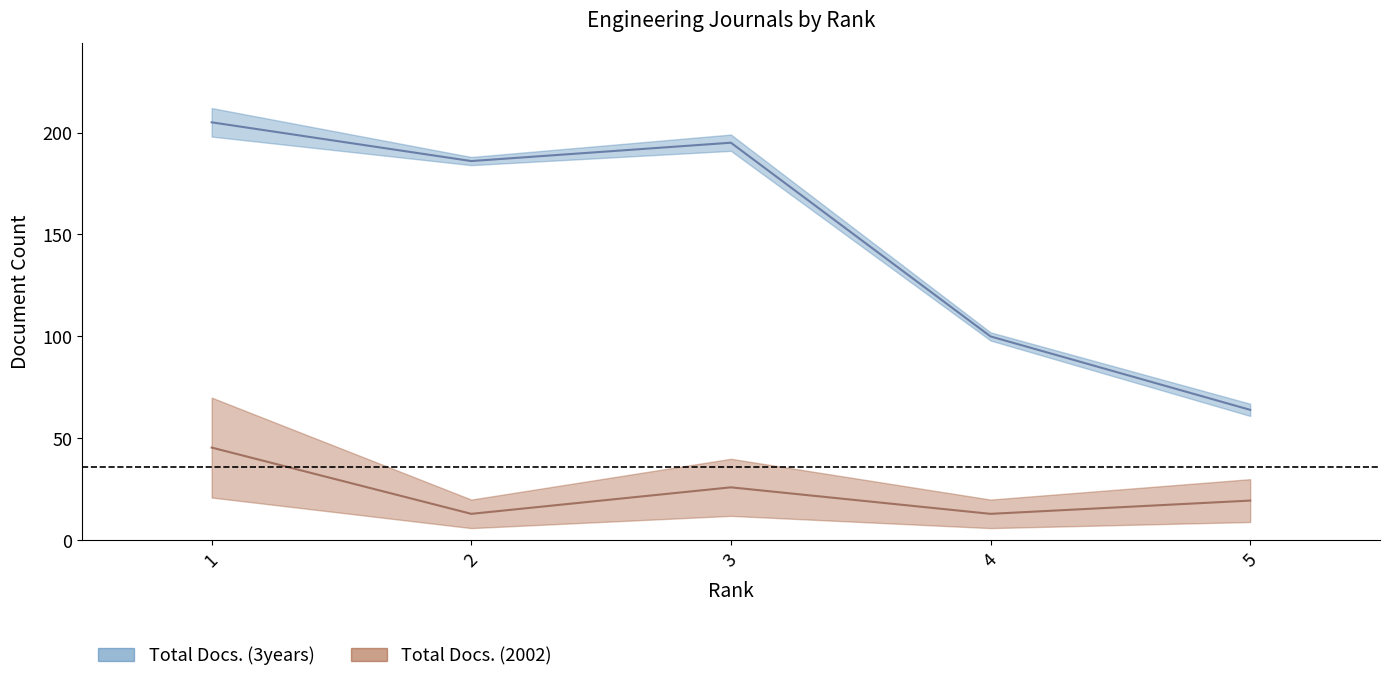

In Total Docs. (3years), how many points are lower than both neighbors (excluding endpoints)?

1